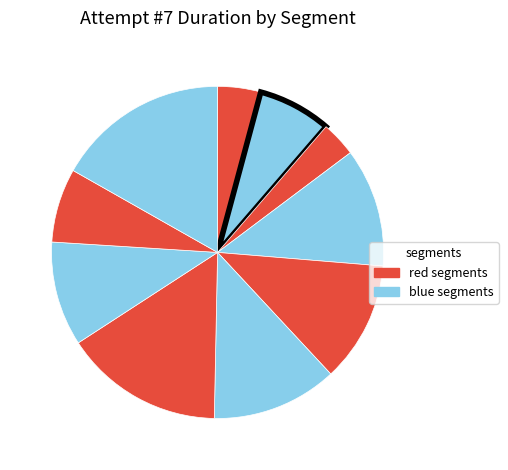

Is there a majority slice in this chart?

No